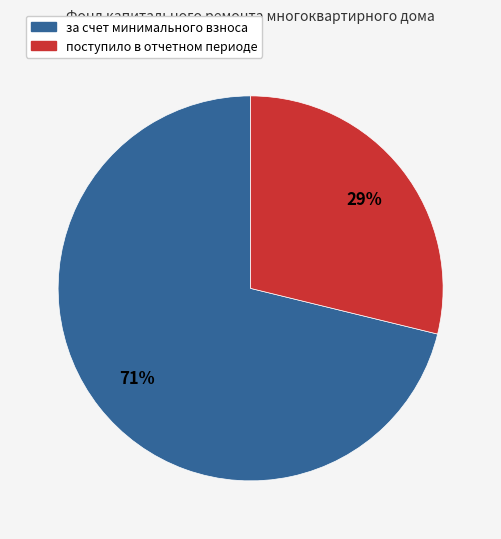

How many slices are in this pie chart?

2